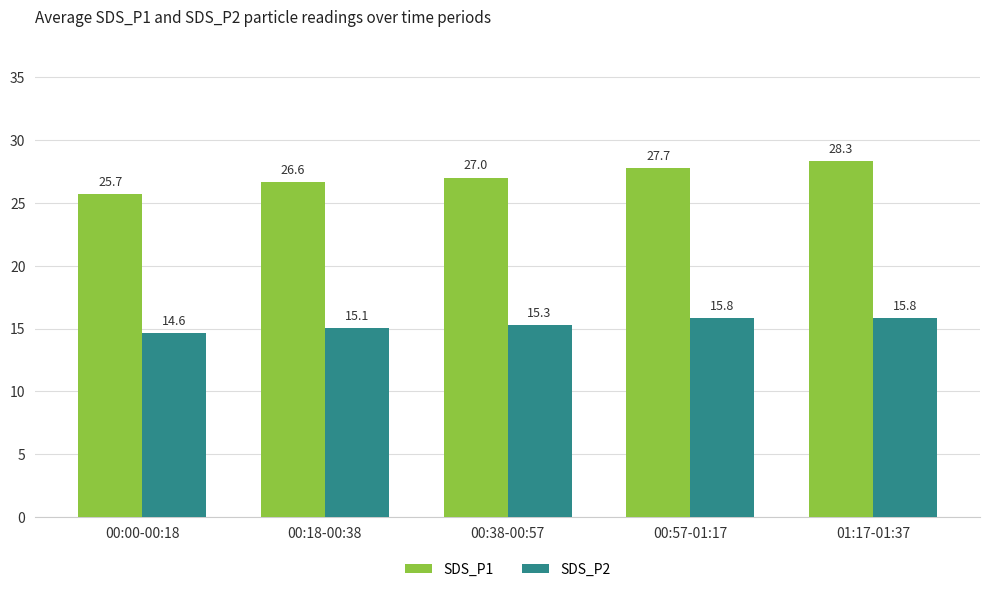

What is the sum of all SDS_P1 values?

135.4